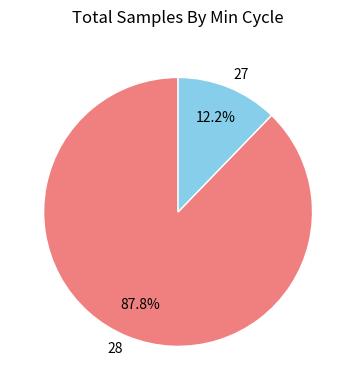

Which has a higher value, 27 or 28?

28